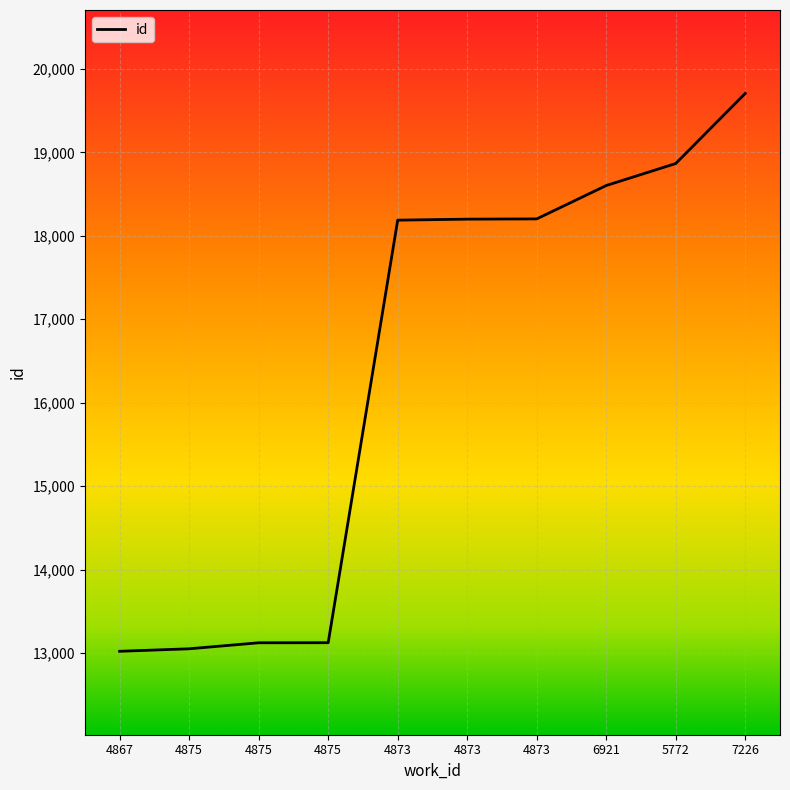

At which label does the data first exceed 18200?

4873